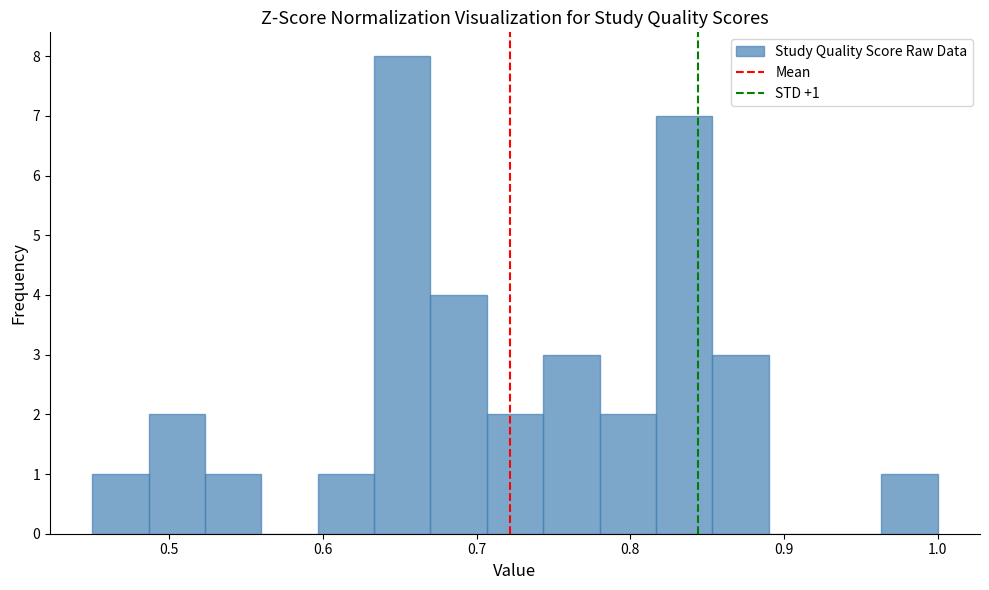

Read against the x-axis, roughly where is the centre of the tallest bar?

0.65